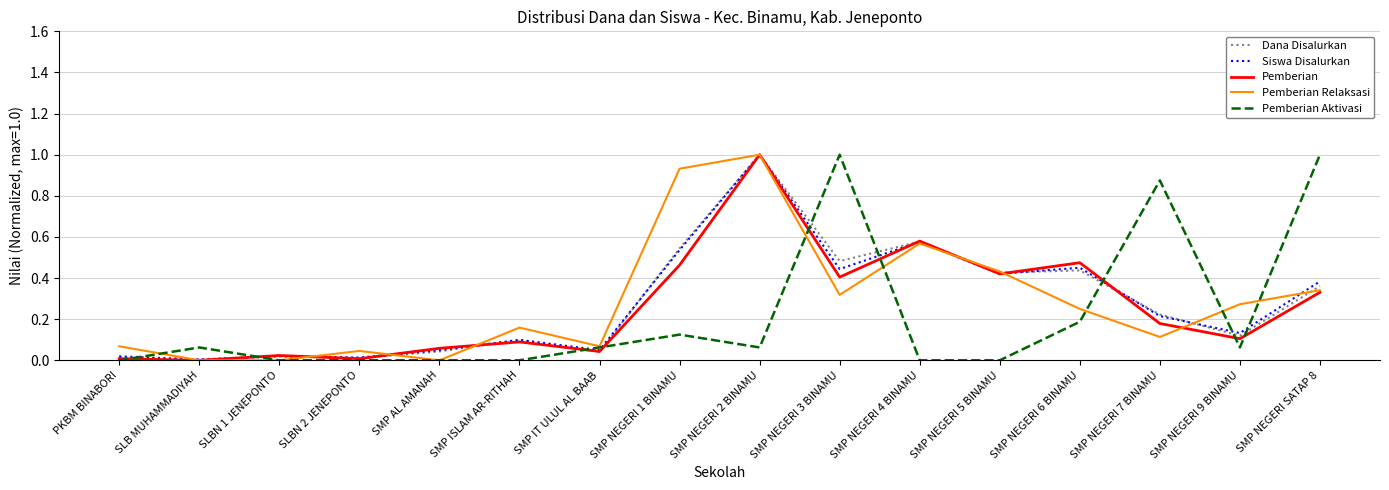

What is the maximum value for Pemberian?

1.0